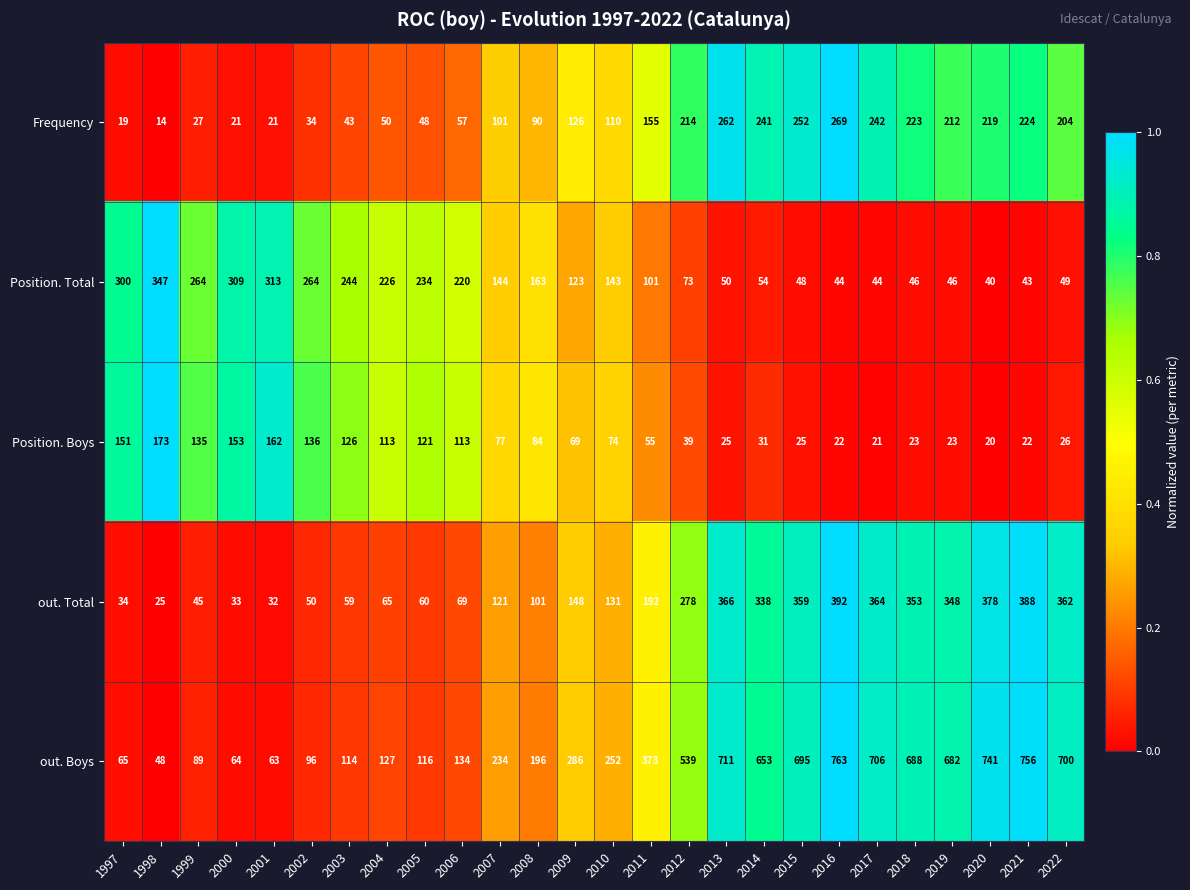

The Position. Total series shows 67 at 2021. True or false?

False